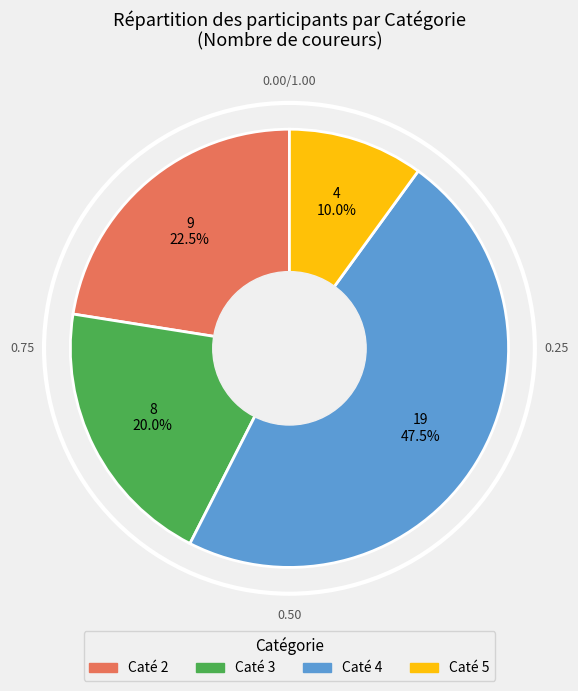

How many segments does this pie chart have?

4